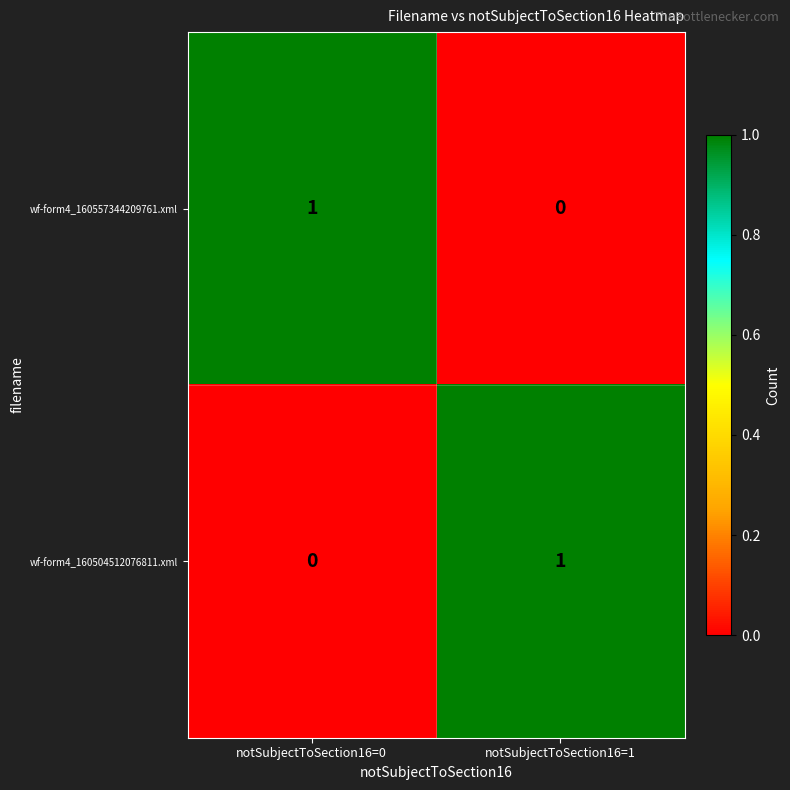

True or false: wf-form4_160557344209761.xml has a value of 1 at notSubjectToSection16=0.

True